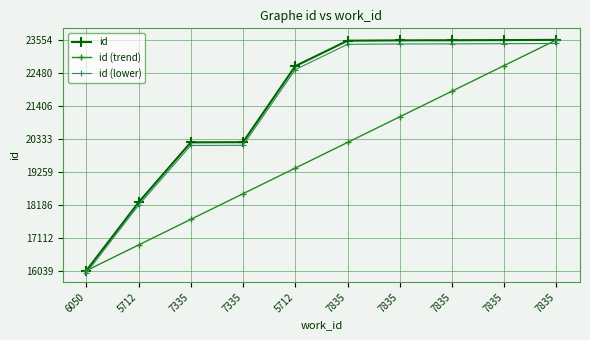

Rank the series by their maximum value, from lowest to highest.

id (lower), id, id (trend)